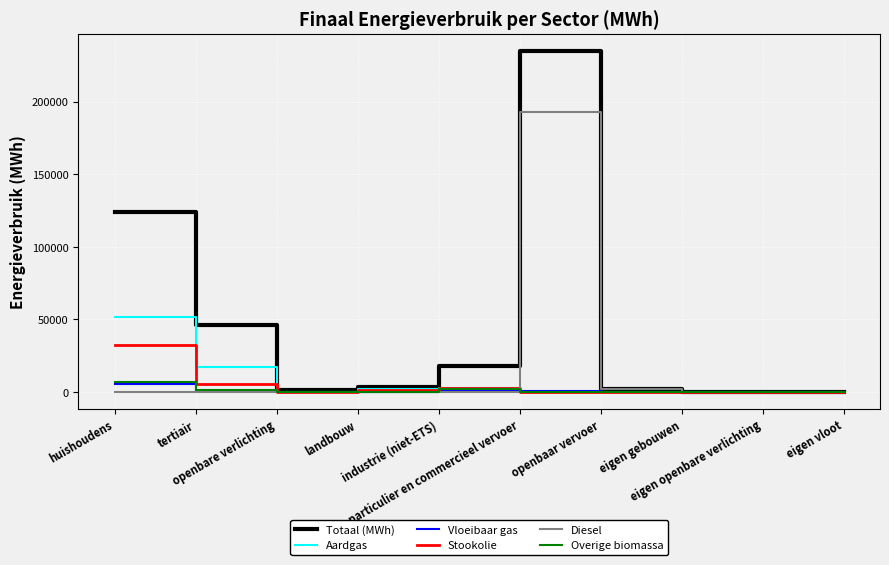

Which series has the widest spread of values?

Totaal (MWh)